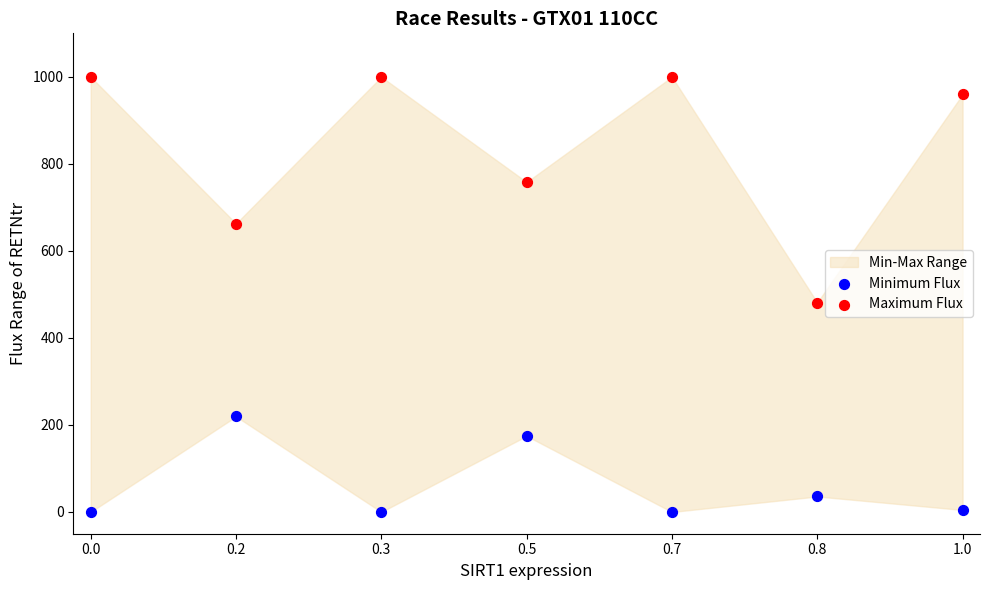

Across all series, what Y value is closest to 500?

481.3